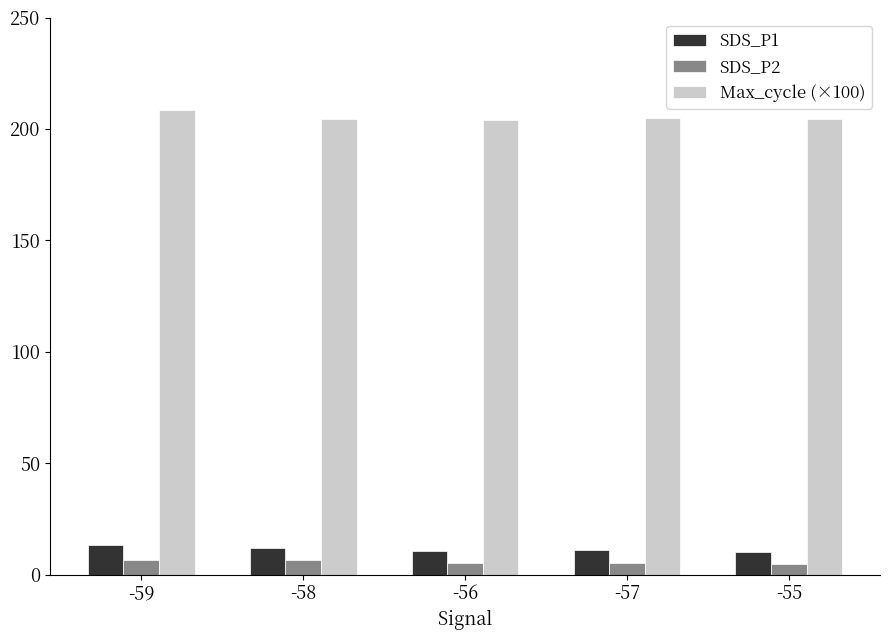

Count the number of data series in this chart.

3